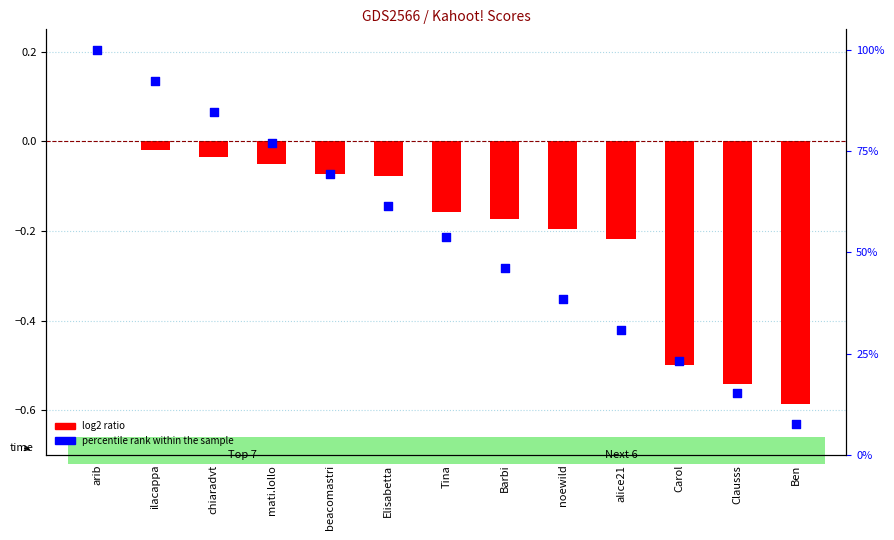

What are all the series names shown in the legend?

log2 ratio, percentile rank within the sample